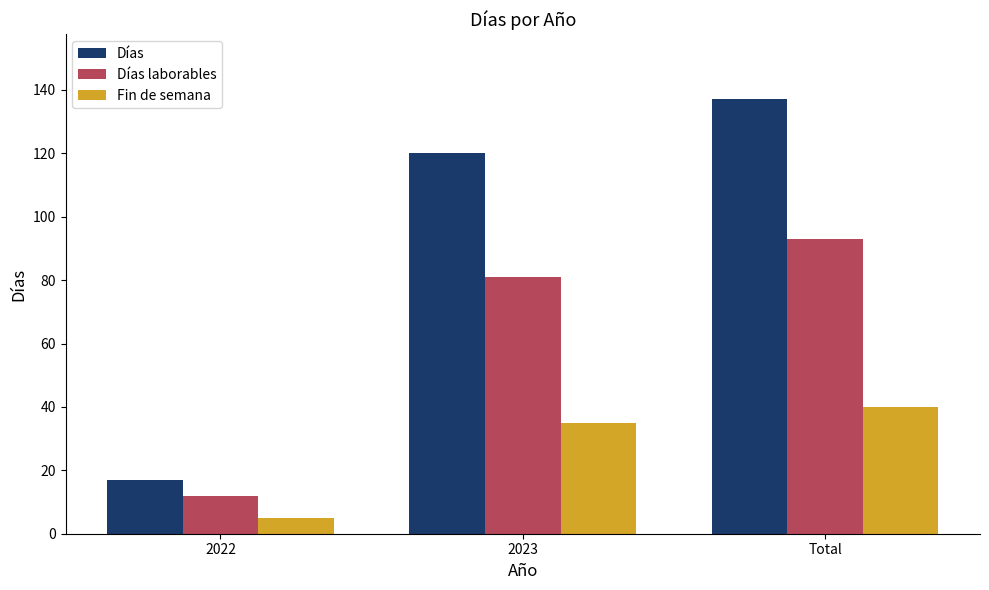

What is the difference between the maximum and second lowest values in the Fin de semana series?

5